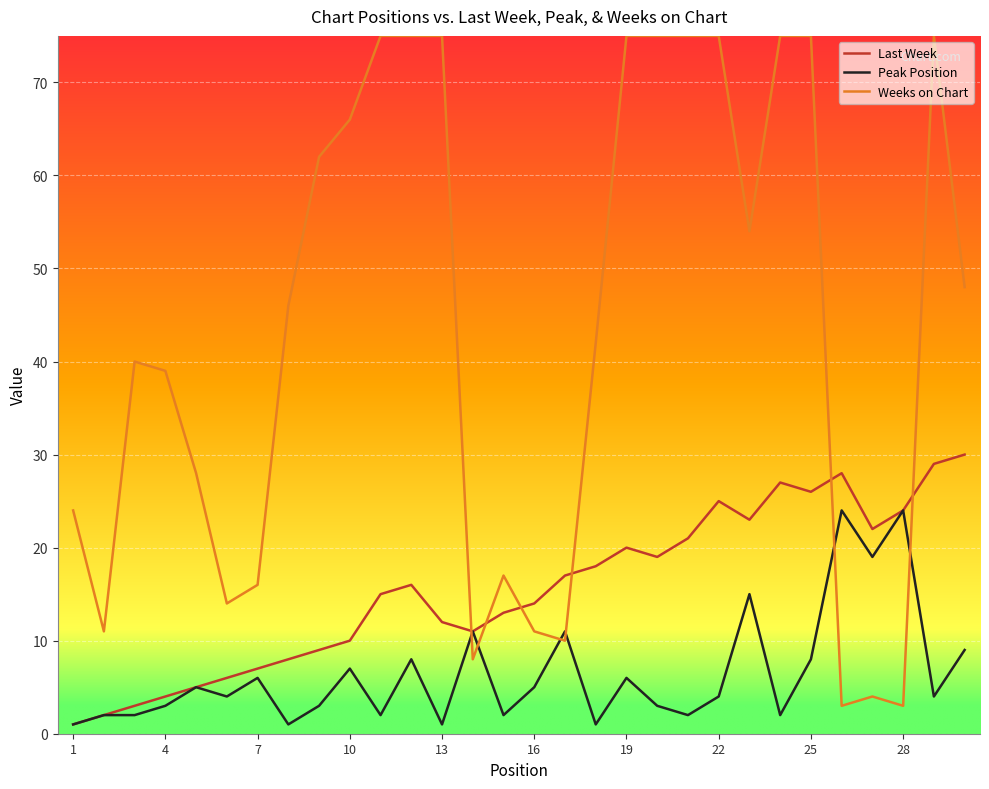

Which series has the widest spread of values?

Weeks on Chart